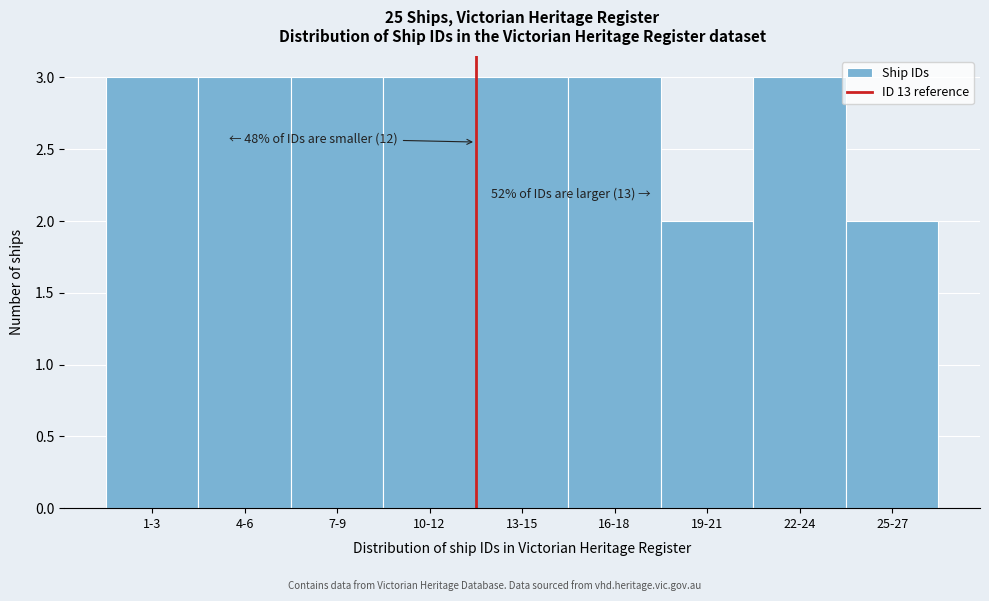

Reading left to right, list all the values displayed in this chart.

1-3=3	4-6=3	7-9=3	10-12=3	13-15=3	16-18=3	19-21=2	22-24=3	25-27=2